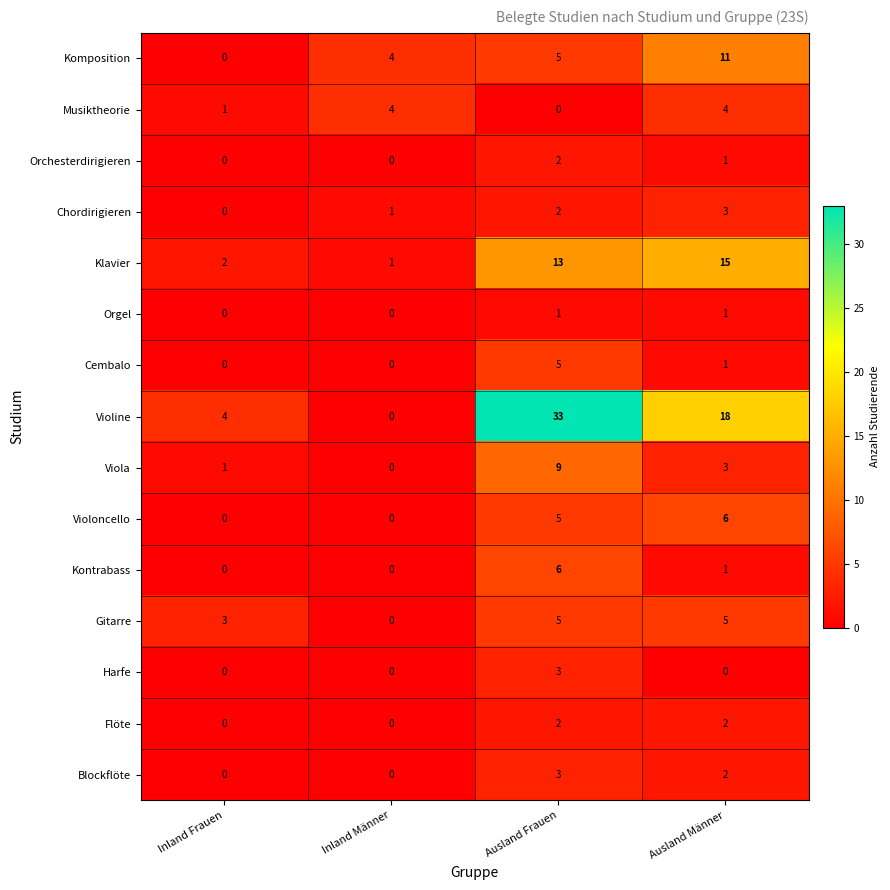

At which category is the sum across all series the highest?

Ausland Frauen